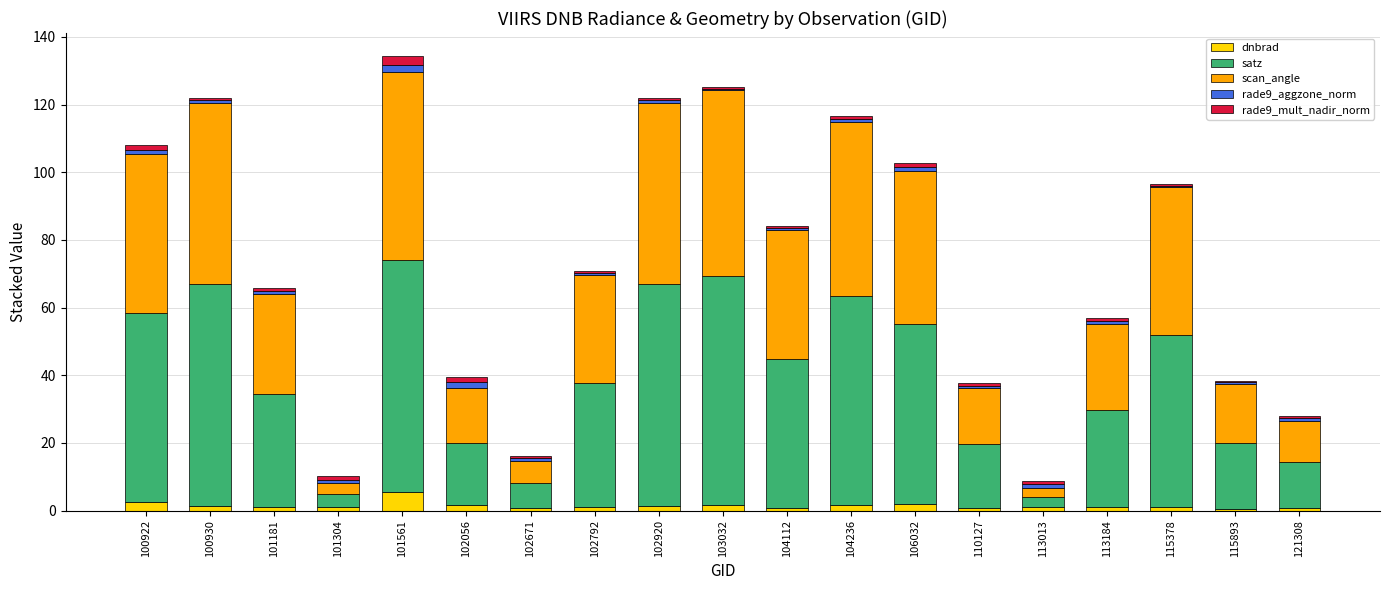

What is the maximum value for dnbrad?

5.6